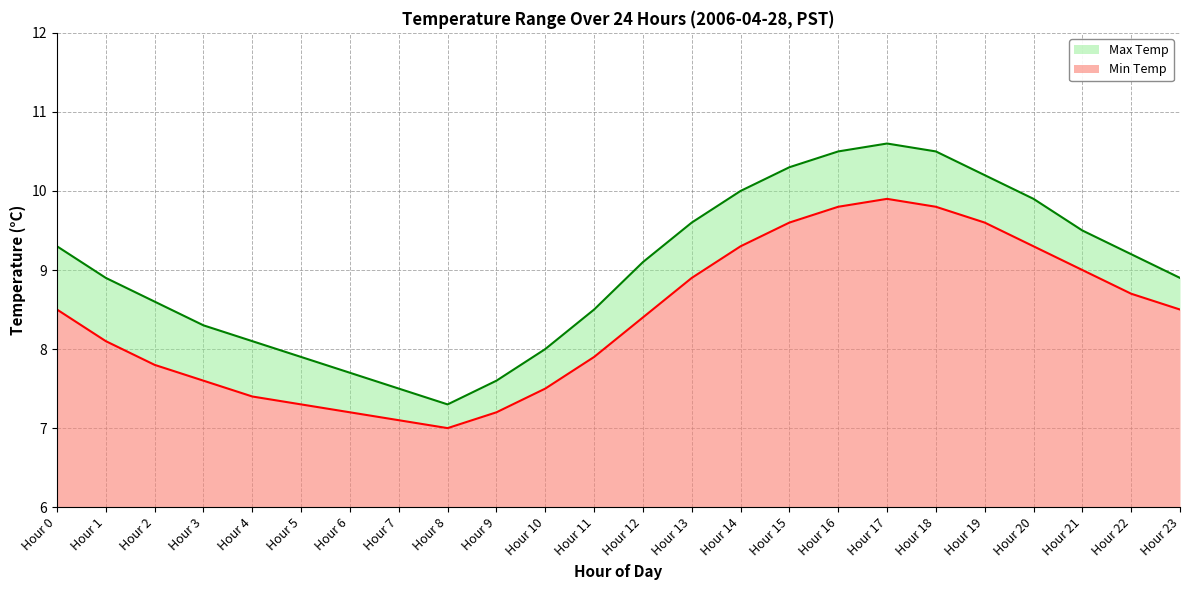

How many data points in Max Temp are less than 9?

12